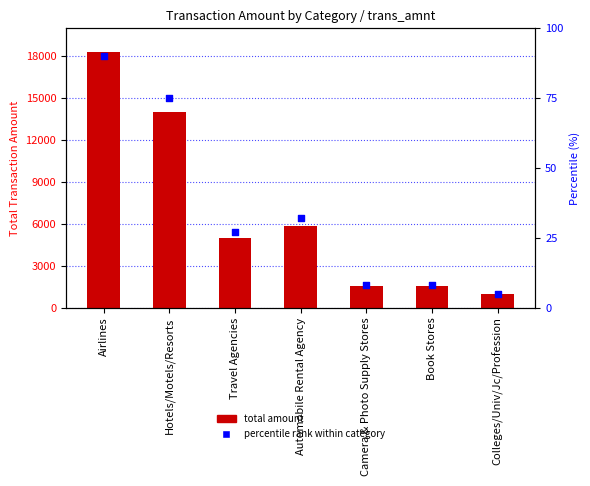

What is the total value across all series at Hotels/Motels/Resorts?

14065.9